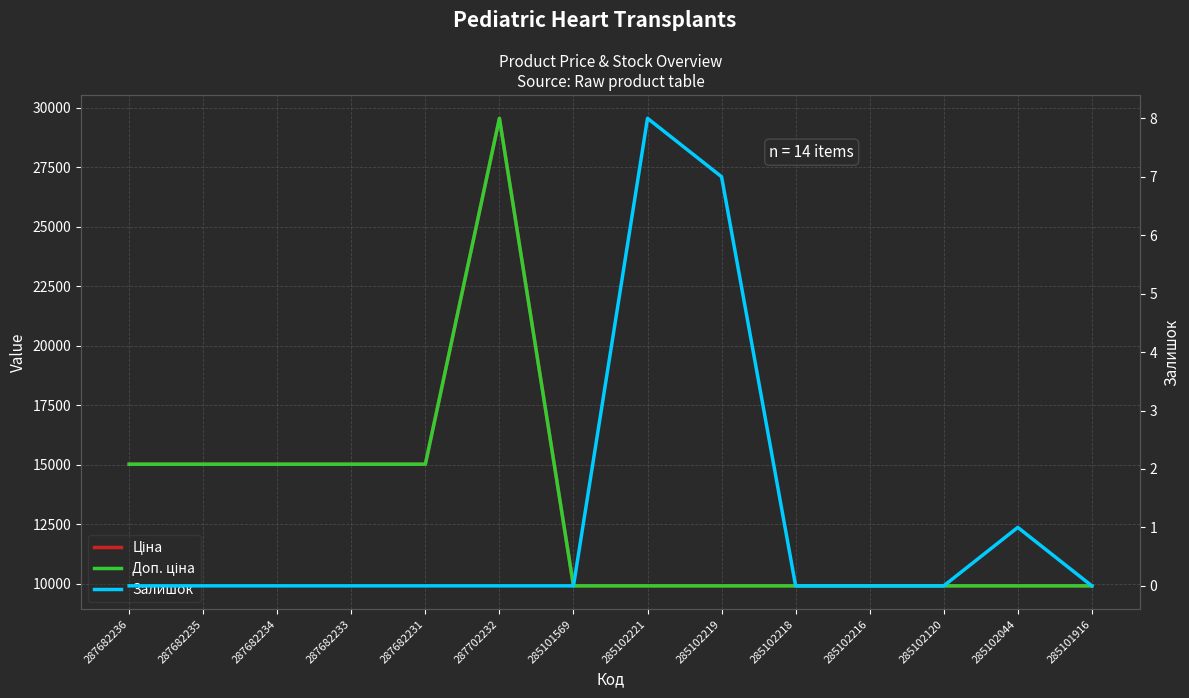

True or false: Залишок has more than 2 points higher than both neighbors.

False